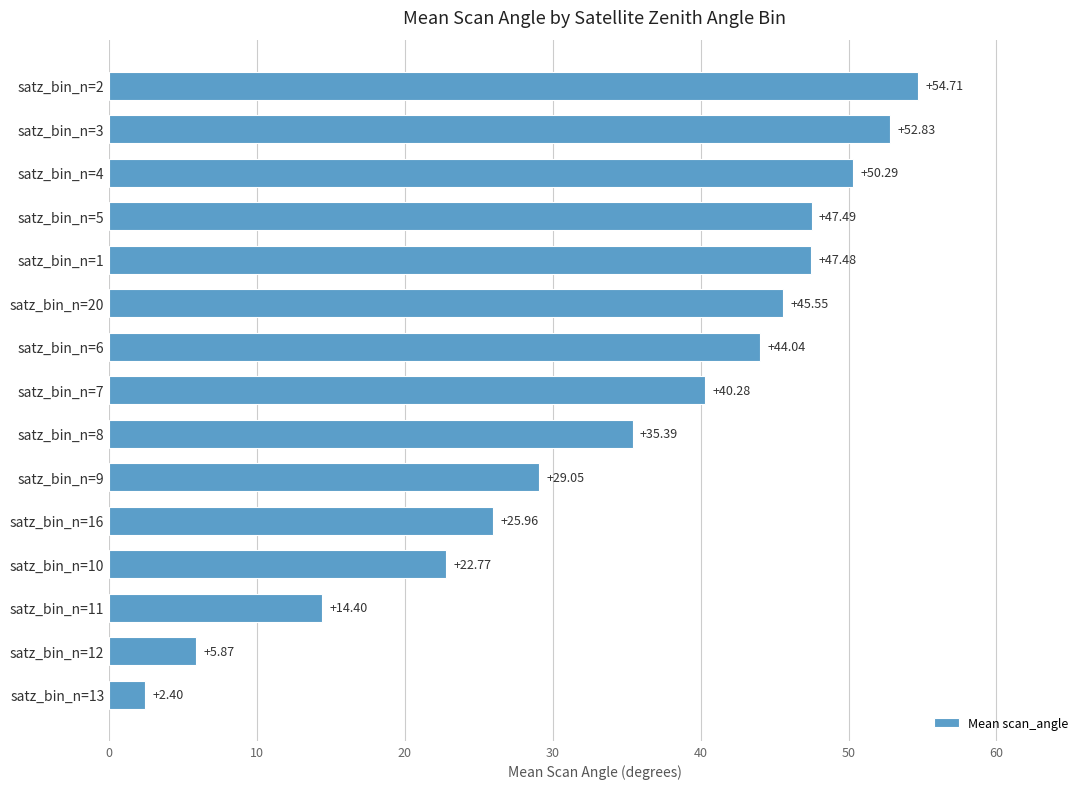

What is the change in value from satz_bin_n=13 to satz_bin_n=8?

+33.0